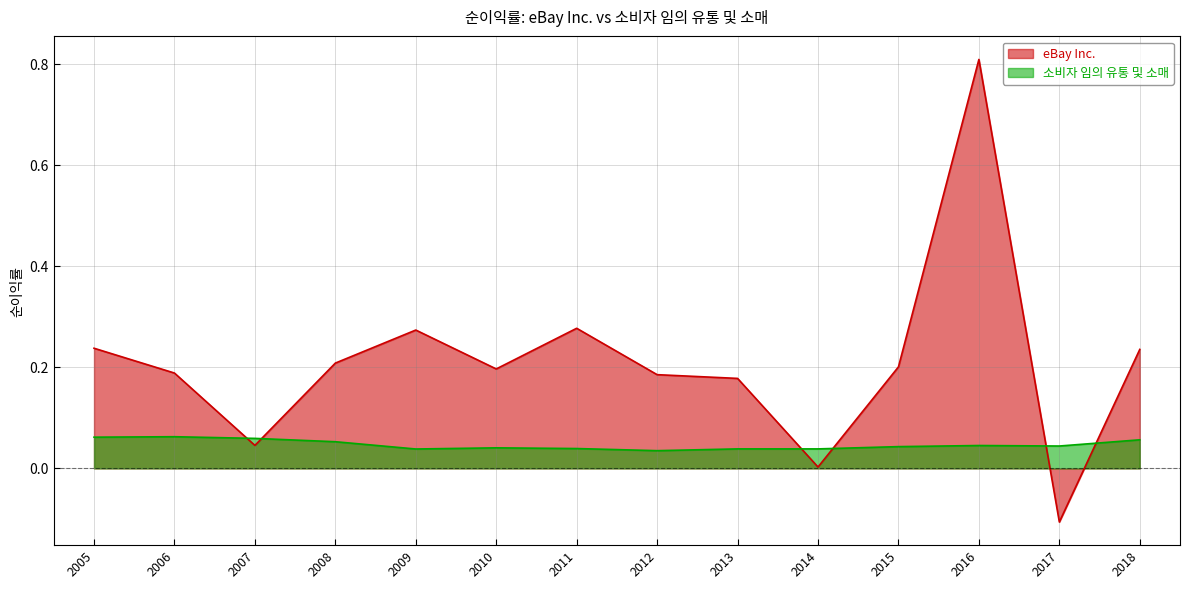

How many values in the eBay Inc. series are below 0?

1